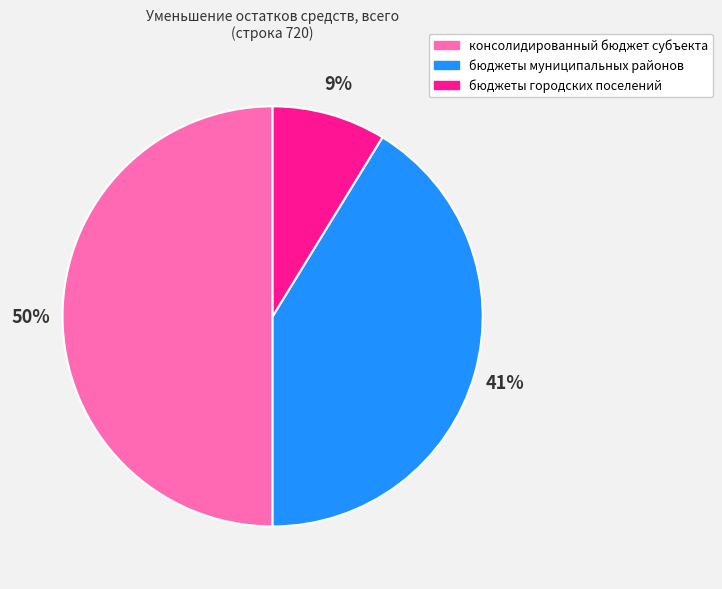

Does бюджеты городских поселений represent more than half of the total?

No